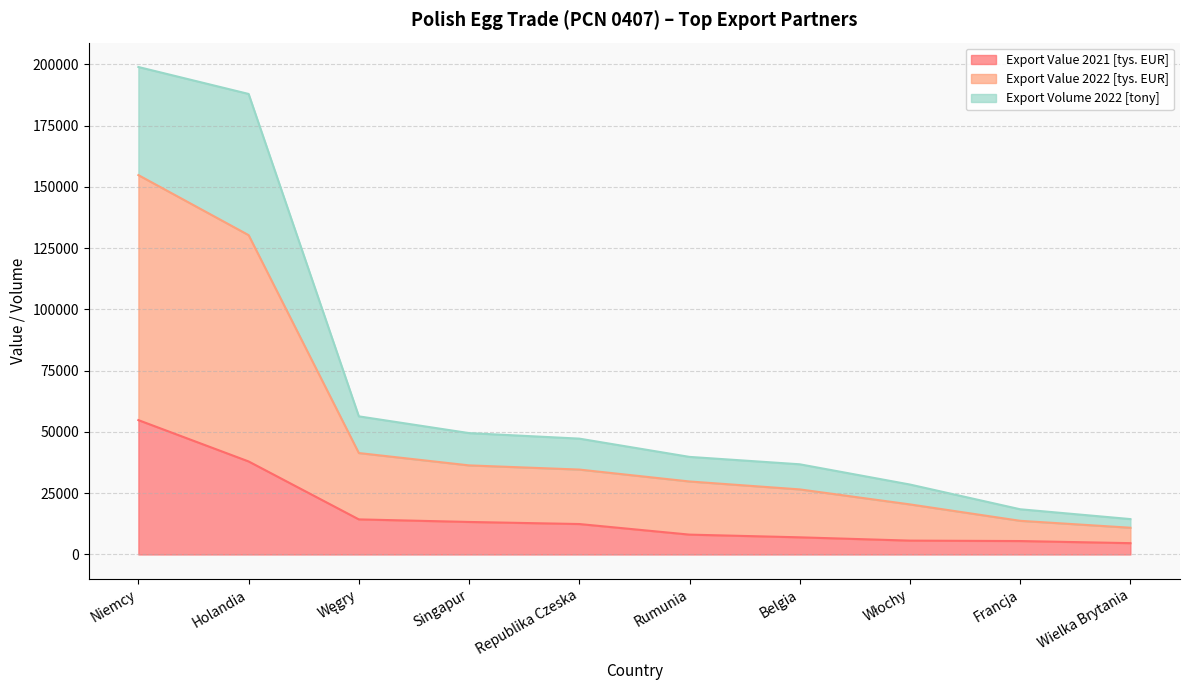

Which category has the highest value in the Export Value 2021 [tys. EUR] series?

Niemcy